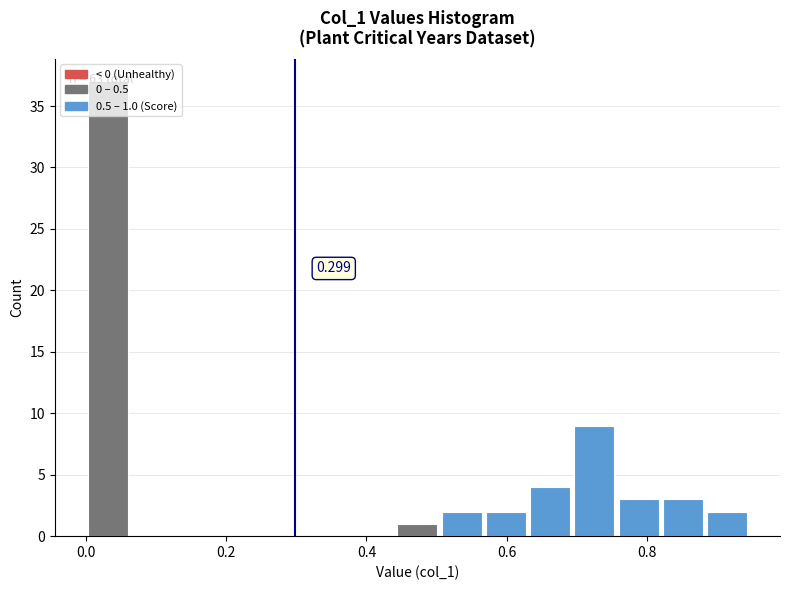

Around what value on the x-axis is the tallest bar? Give the approximate position of its centre, as read against the axis.

0.04